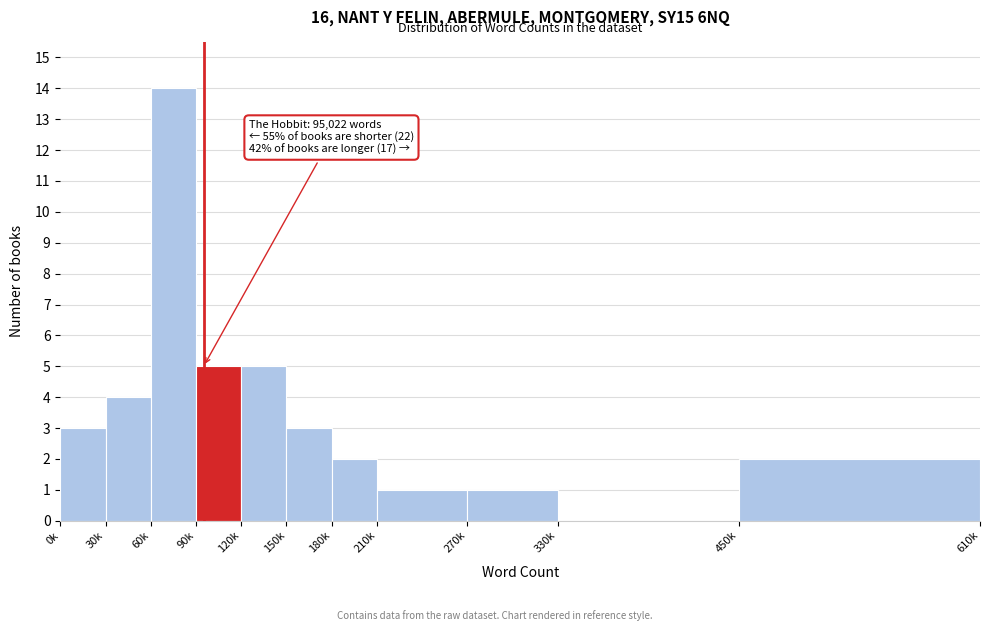

Reading left to right, transcribe all the data shown in this chart.

0k=3	30k=4	60k=14	90k=5	120k=5	150k=3	180k=2	210k=1	270k=1	330k=0	450k=2